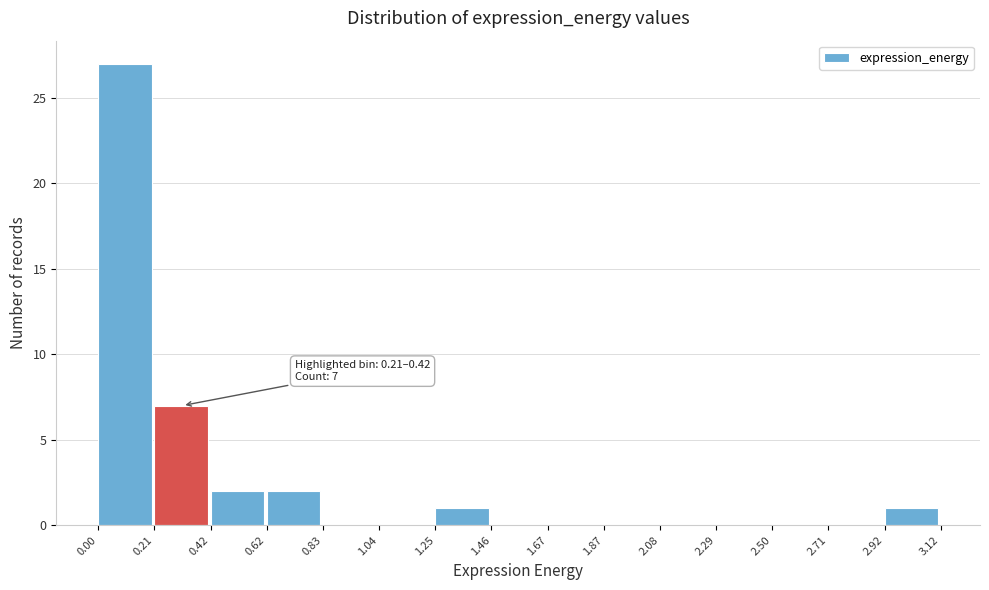

Which range on the x-axis has the tallest bar?

0.00 to 0.21